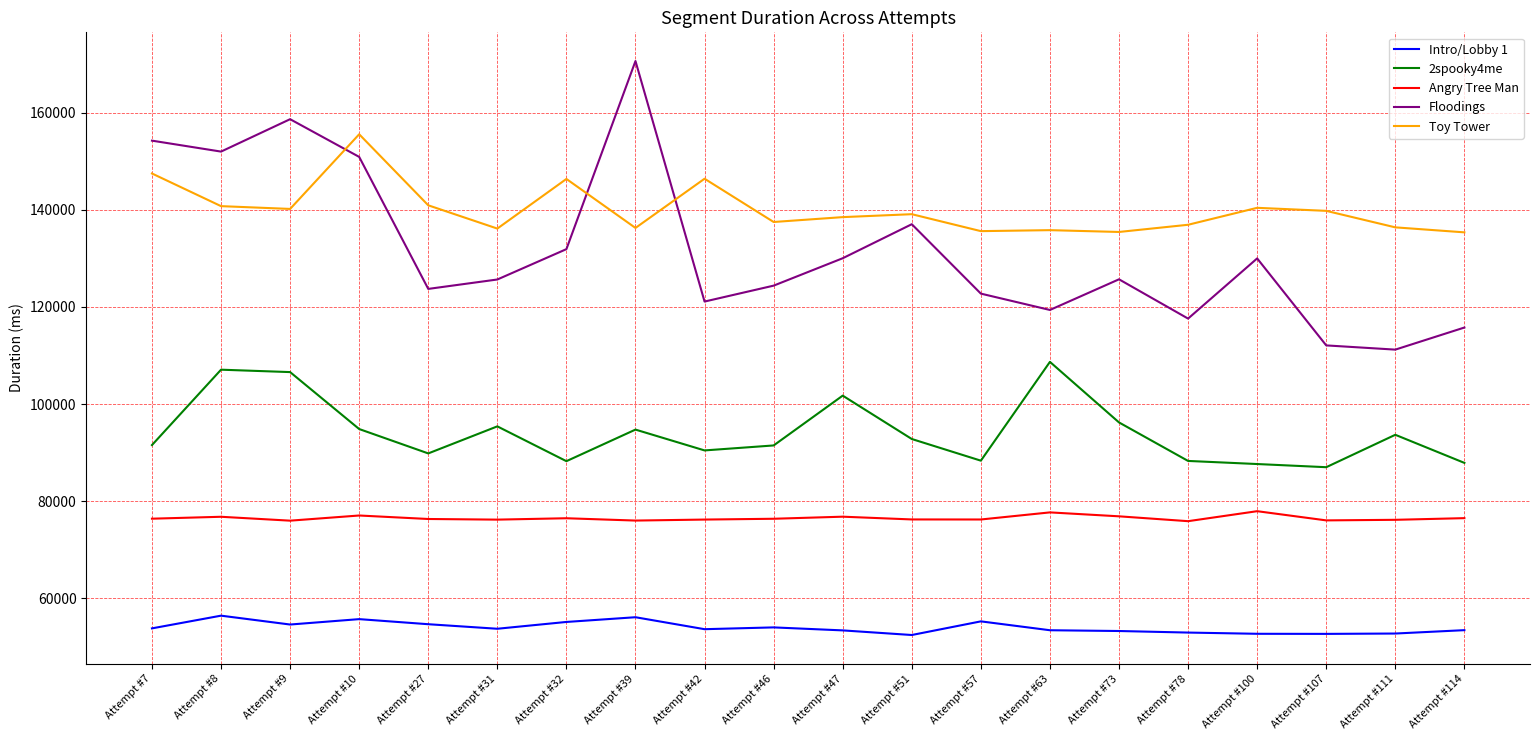

What is the spread (max minus min) of values at Attempt #73?

82199